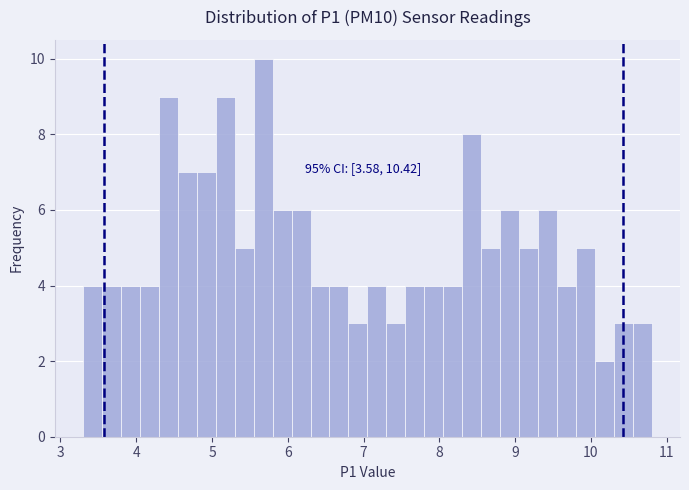

Read against the x-axis, roughly where is the centre of the tallest bar?

5.7